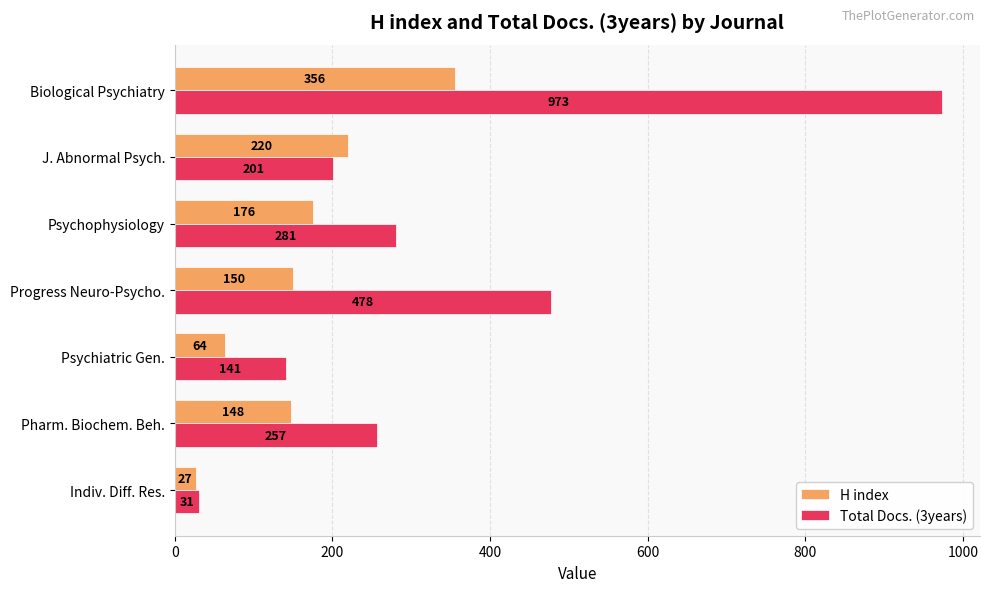

The Total Docs. (3years) series shows 1638 at Biological Psychiatry. True or false?

False